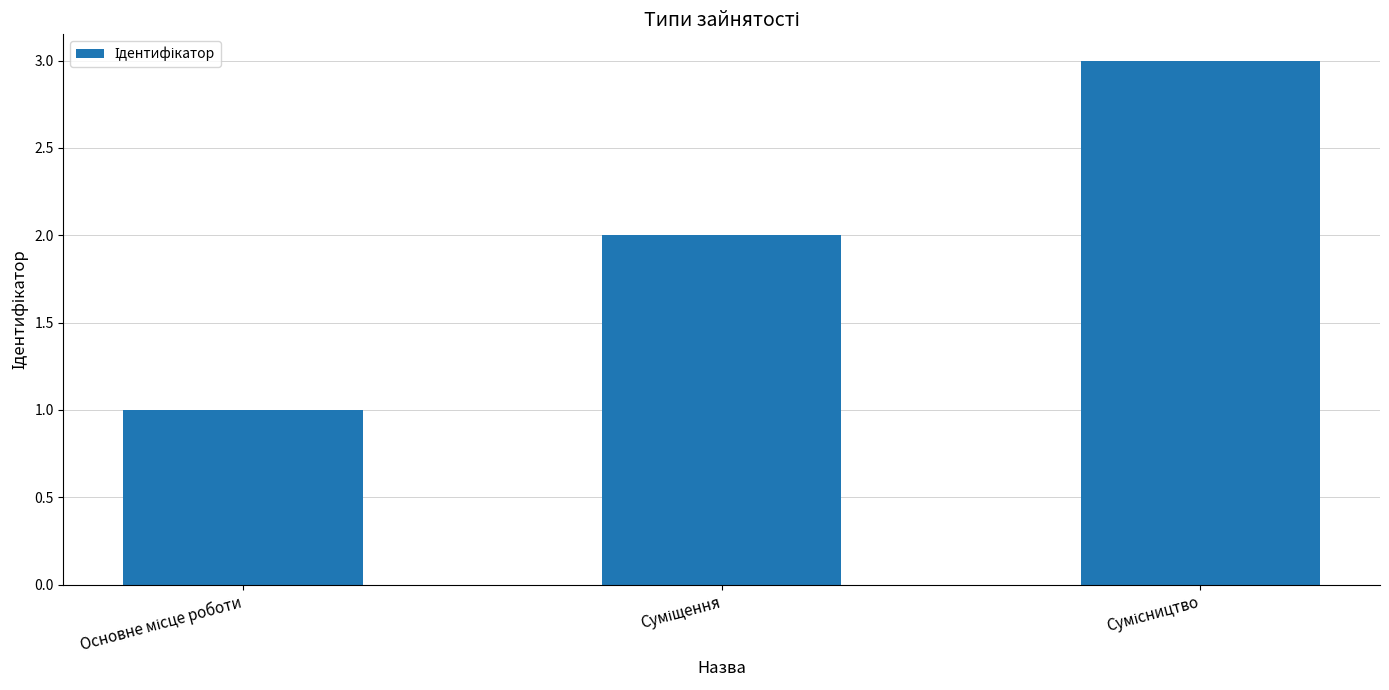

What is the greatest value displayed?

3